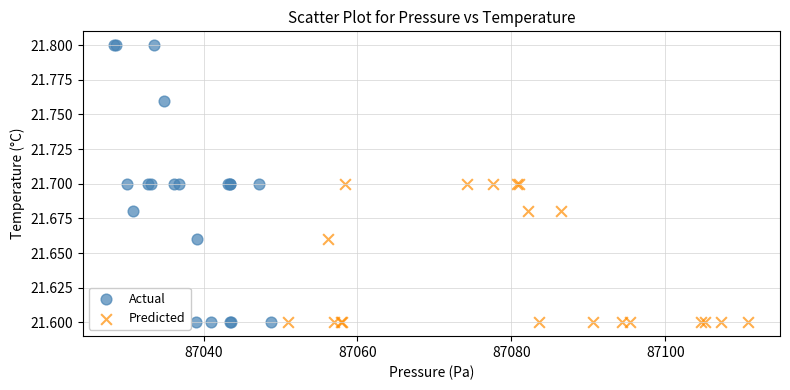

Which series has the largest Y range (max minus min)?

Actual